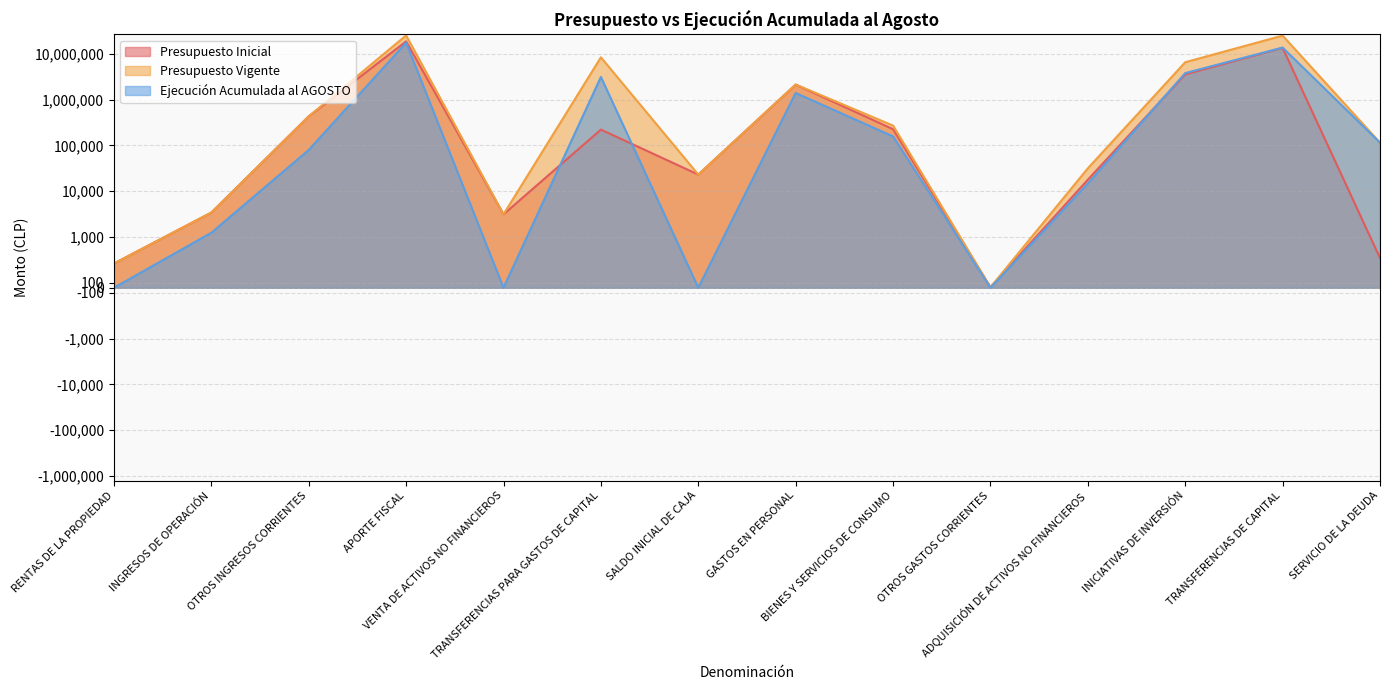

How many lines are shown in the chart?

3